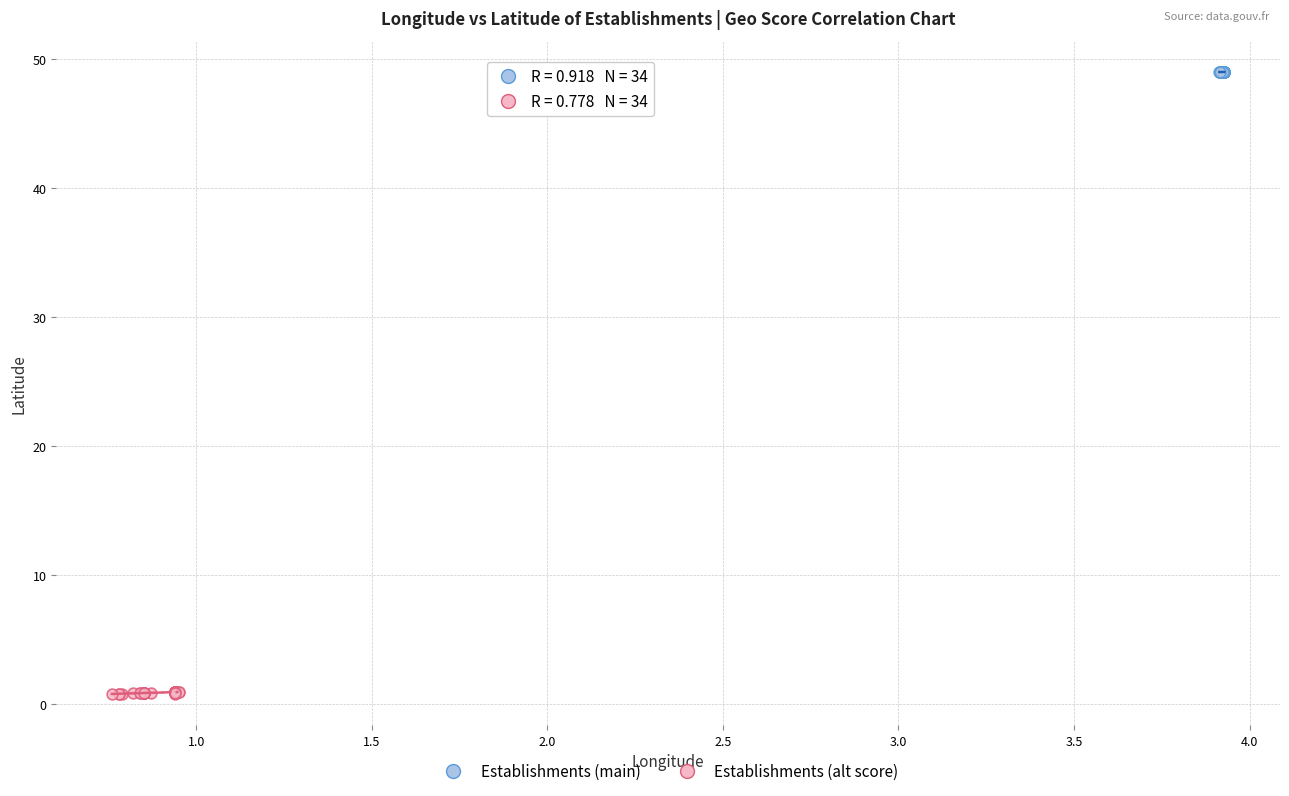

What are all the series names shown in the legend?

Establishments (main), Establishments (alt score)